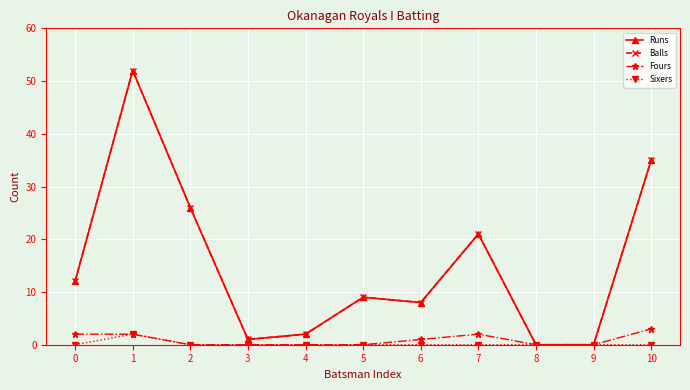

How many lines are shown in the chart?

4